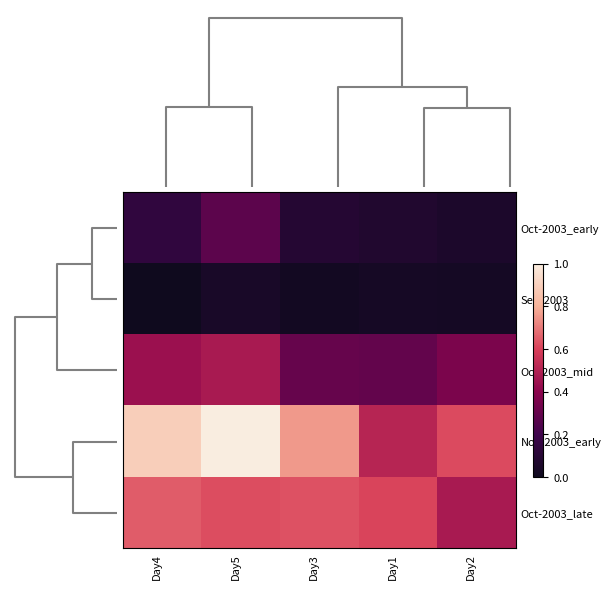

Which series has the largest total across all categories?

Nov-2003_early